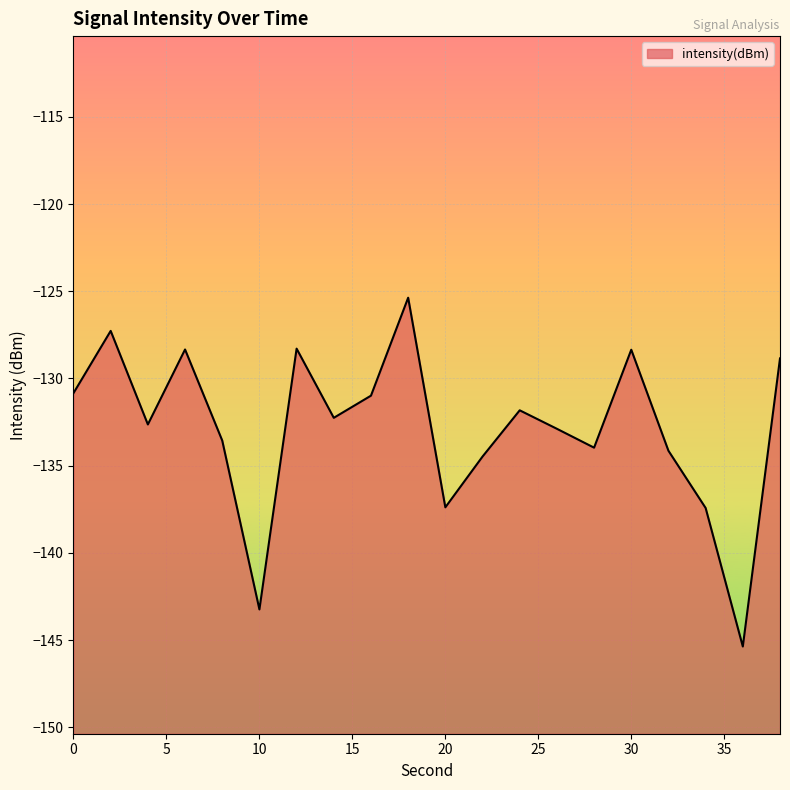

What is the change in value from 2 to 10?

-16.0